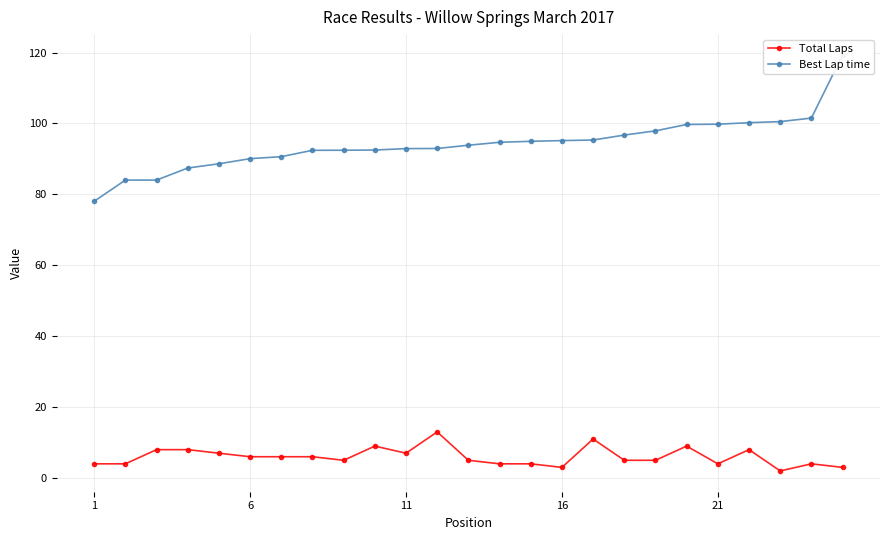

What are all the series names shown in the legend?

Total Laps, Best Lap time